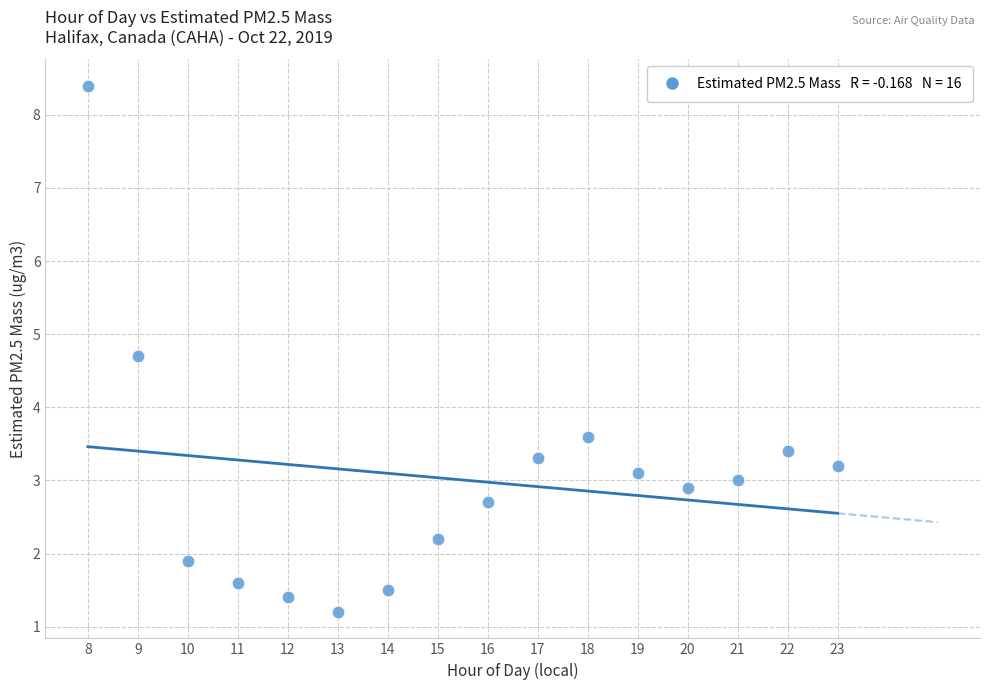

What is the range of X values (max minus min)?

15.0